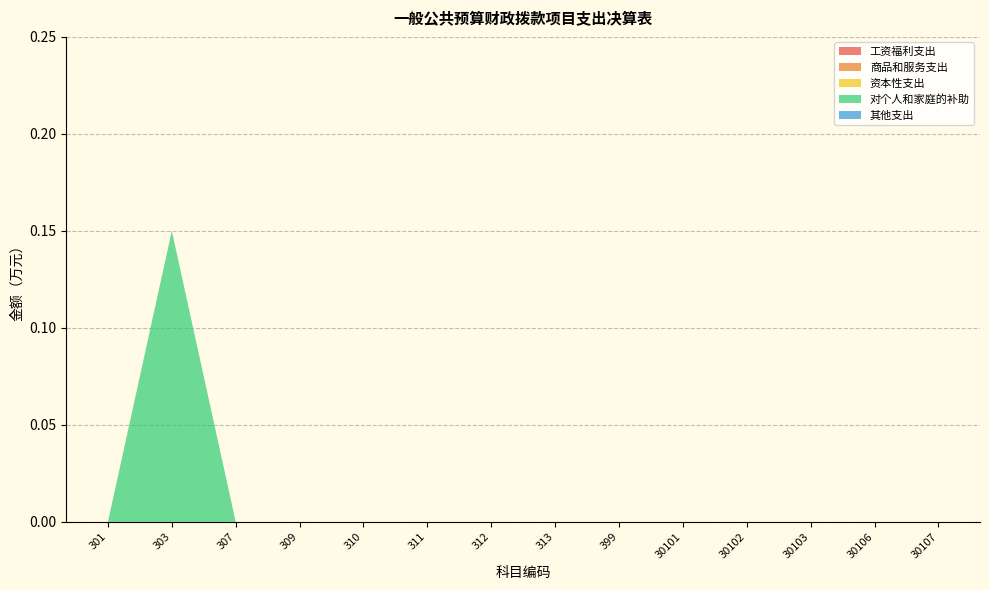

Reading left to right, list all the values displayed in this chart.

工资福利支出: 0.0	0.0	0.0	0.0	0.0	0.0	0.0	0.0	0.0	0.0	0.0	0.0	0.0	0.0
商品和服务支出: 0.0	0.0	0.0	0.0	0.0	0.0	0.0	0.0	0.0	0.0	0.0	0.0	0.0	0.0
资本性支出: 0.0	0.0	0.0	0.0	0.0	0.0	0.0	0.0	0.0	0.0	0.0	0.0	0.0	0.0
对个人和家庭的补助: 0.0	0.1	0.0	0.0	0.0	0.0	0.0	0.0	0.0	0.0	0.0	0.0	0.0	0.0
其他支出: 0.0	0.0	0.0	0.0	0.0	0.0	0.0	0.0	0.0	0.0	0.0	0.0	0.0	0.0